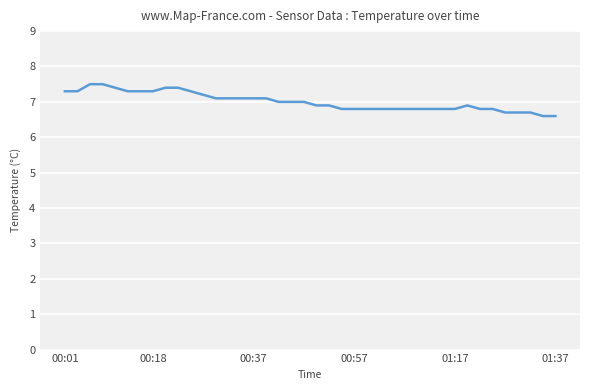

What is the sum of all values?

280.3